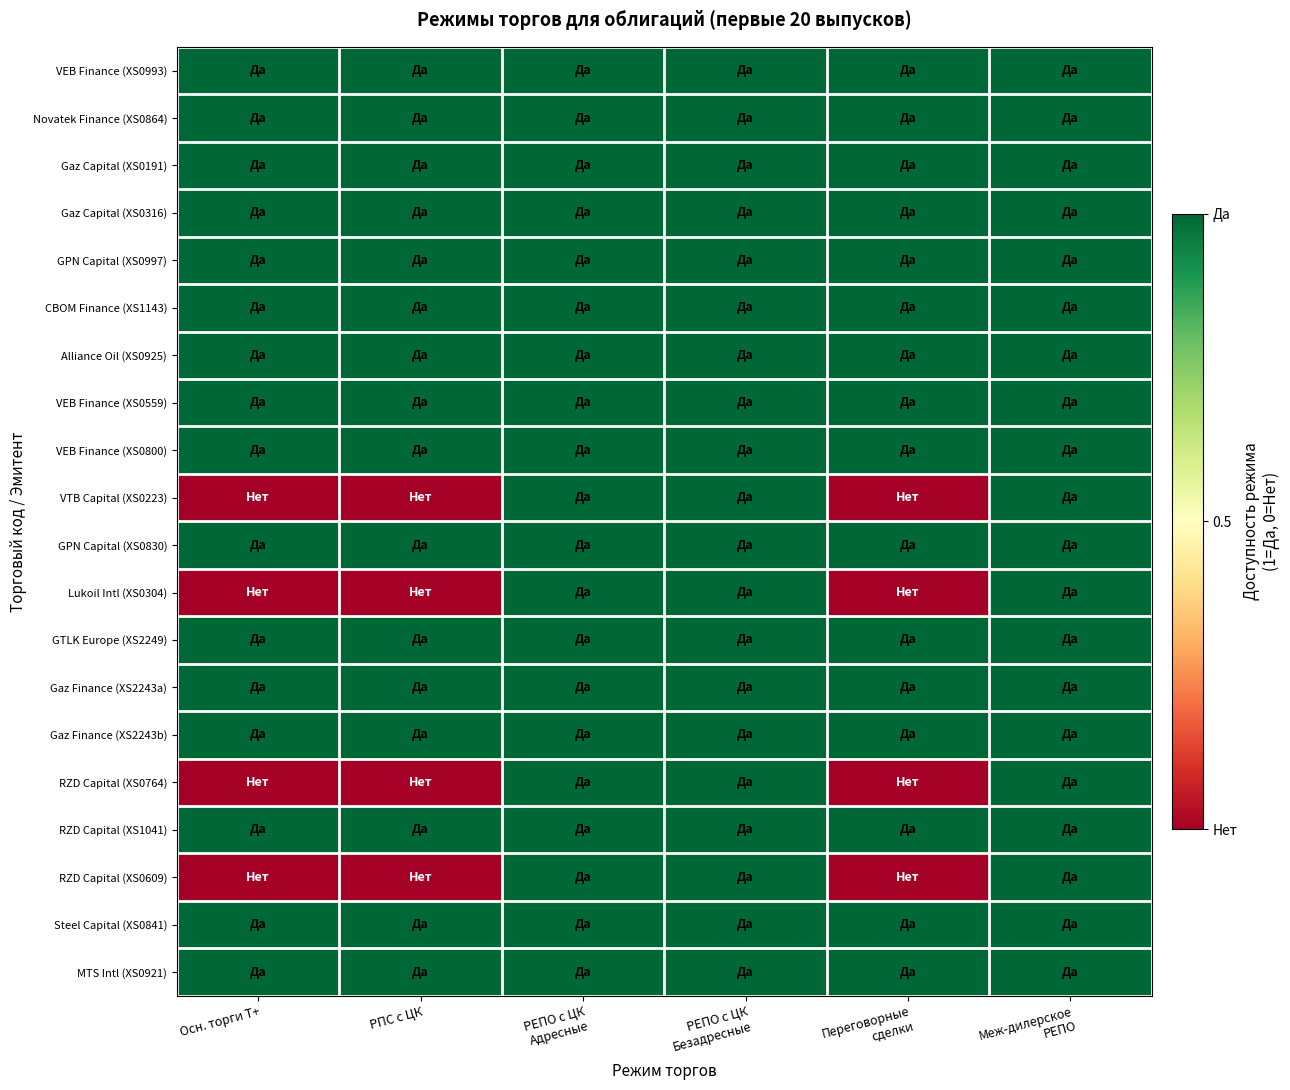

At РЕПО с ЦК Адресные, list the series in order from smallest to largest.

VEB Finance (XS0993), Novatek Finance (XS0864), Gaz Capital (XS0191), Gaz Capital (XS0316), GPN Capital (XS0997), CBOM Finance (XS1143), Alliance Oil (XS0925), VEB Finance (XS0559), VEB Finance (XS0800), VTB Capital (XS0223), GPN Capital (XS0830), Lukoil Intl (XS0304), GTLK Europe (XS2249), Gaz Finance (XS2243a), Gaz Finance (XS2243b), RZD Capital (XS0764), RZD Capital (XS1041), RZD Capital (XS0609), Steel Capital (XS0841), MTS Intl (XS0921)